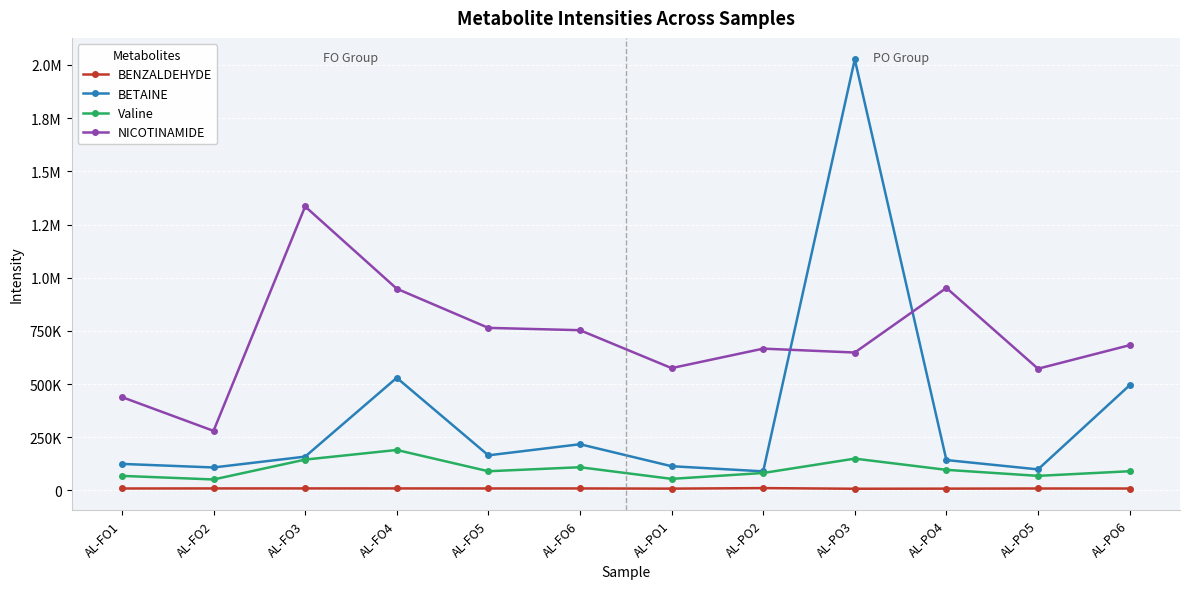

What is the minimum value for Valine?

51468.0